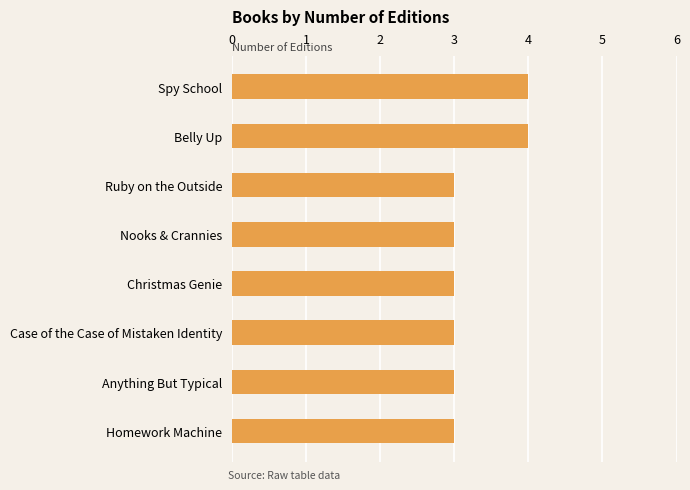

The value at Anything But Typical is 3. True or false?

True